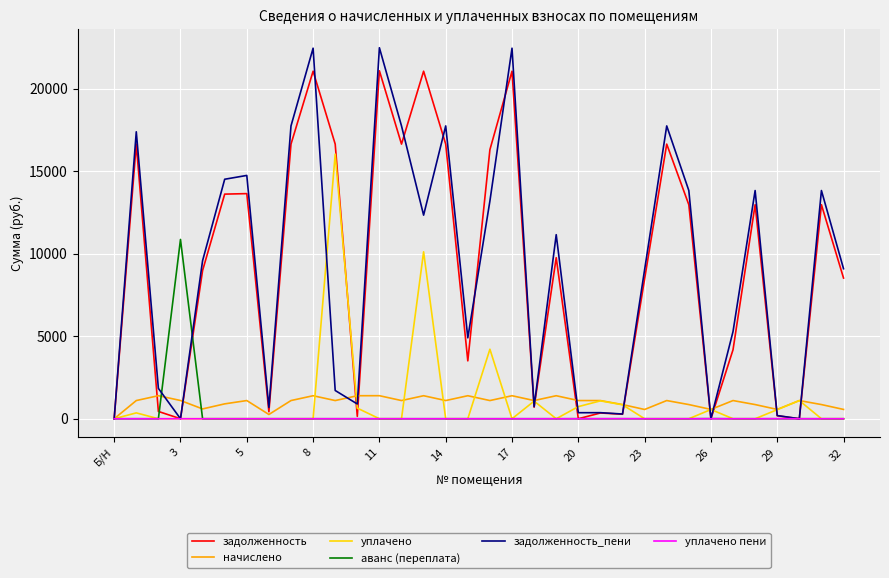

Which series has the largest range (max minus min)?

задолженность_пени